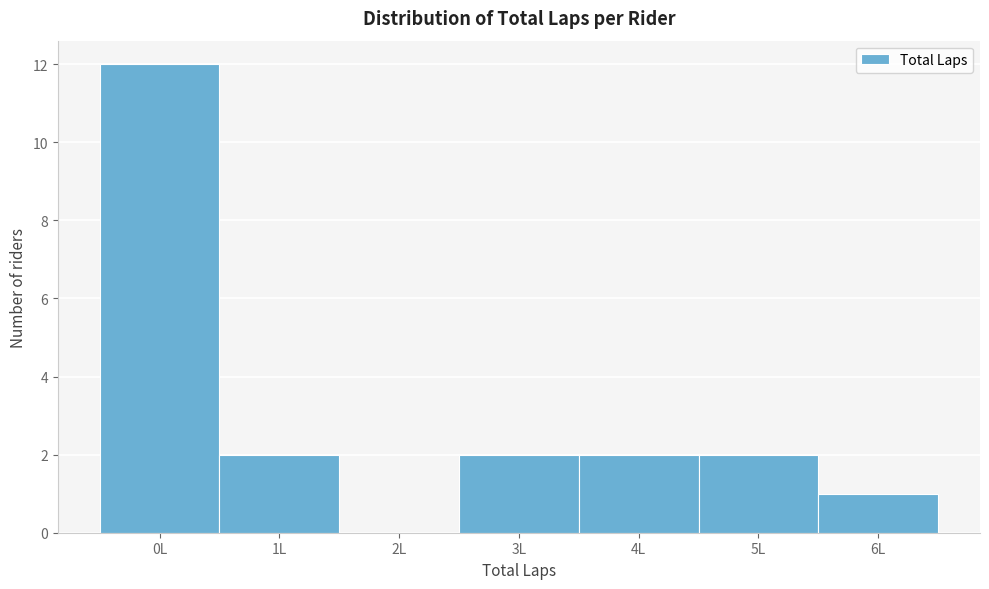

Reading left to right, what are all the values shown in this chart?

0L=12	1L=2	2L=0	3L=2	4L=2	5L=2	6L=1